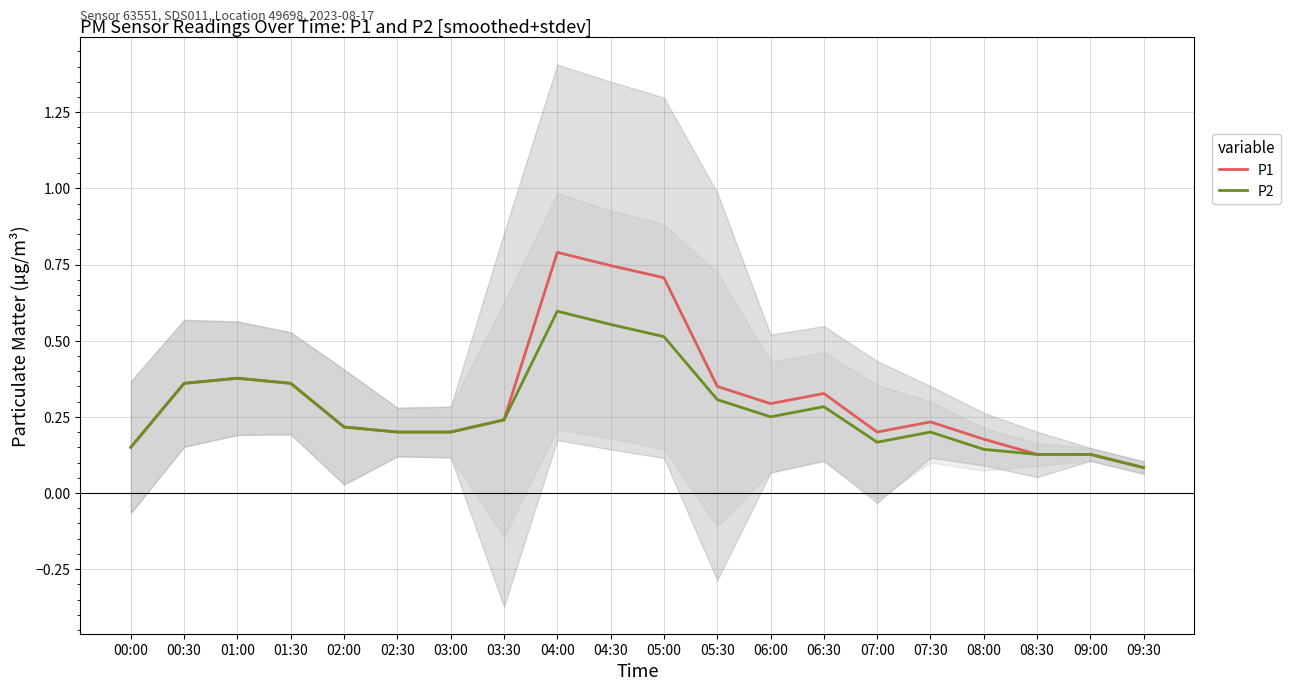

Reading left to right, what are all the values shown in this chart?

P1: 00:00=0.1	00:30=0.4	01:00=0.4	01:30=0.4	02:00=0.2	02:30=0.2	03:00=0.2	03:30=0.2	04:00=0.8	04:30=0.7	05:00=0.7	05:30=0.4	06:00=0.3	06:30=0.3	07:00=0.2	07:30=0.2	08:00=0.2	08:30=0.1	09:00=0.1	09:30=0.1
P2: 00:00=0.1	00:30=0.4	01:00=0.4	01:30=0.4	02:00=0.2	02:30=0.2	03:00=0.2	03:30=0.2	04:00=0.6	04:30=0.6	05:00=0.5	05:30=0.3	06:00=0.2	06:30=0.3	07:00=0.2	07:30=0.2	08:00=0.1	08:30=0.1	09:00=0.1	09:30=0.1